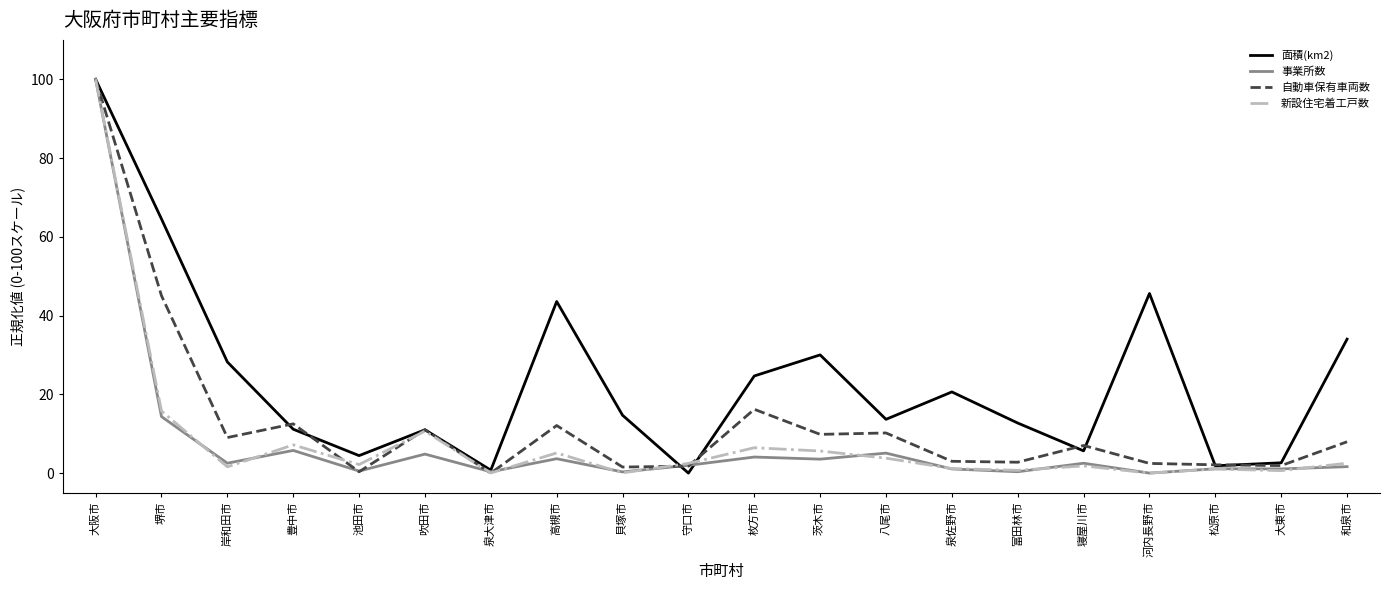

Which category has the highest value across all series?

大阪市